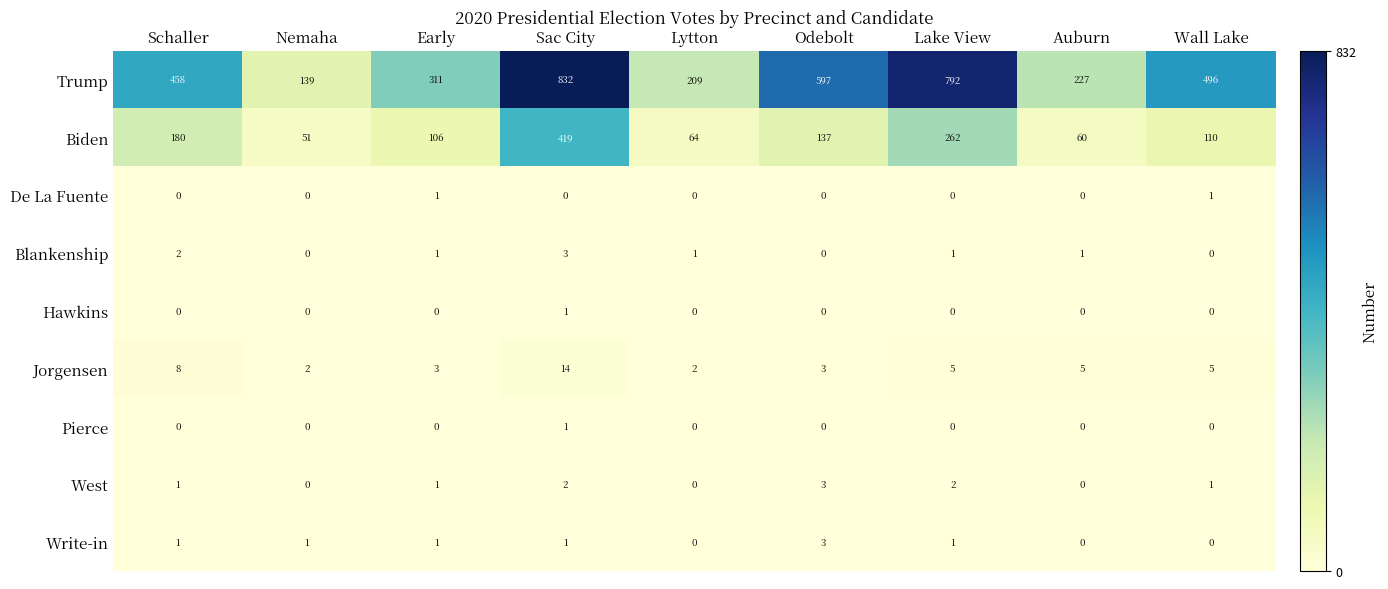

Count the number of categories in the chart.

9